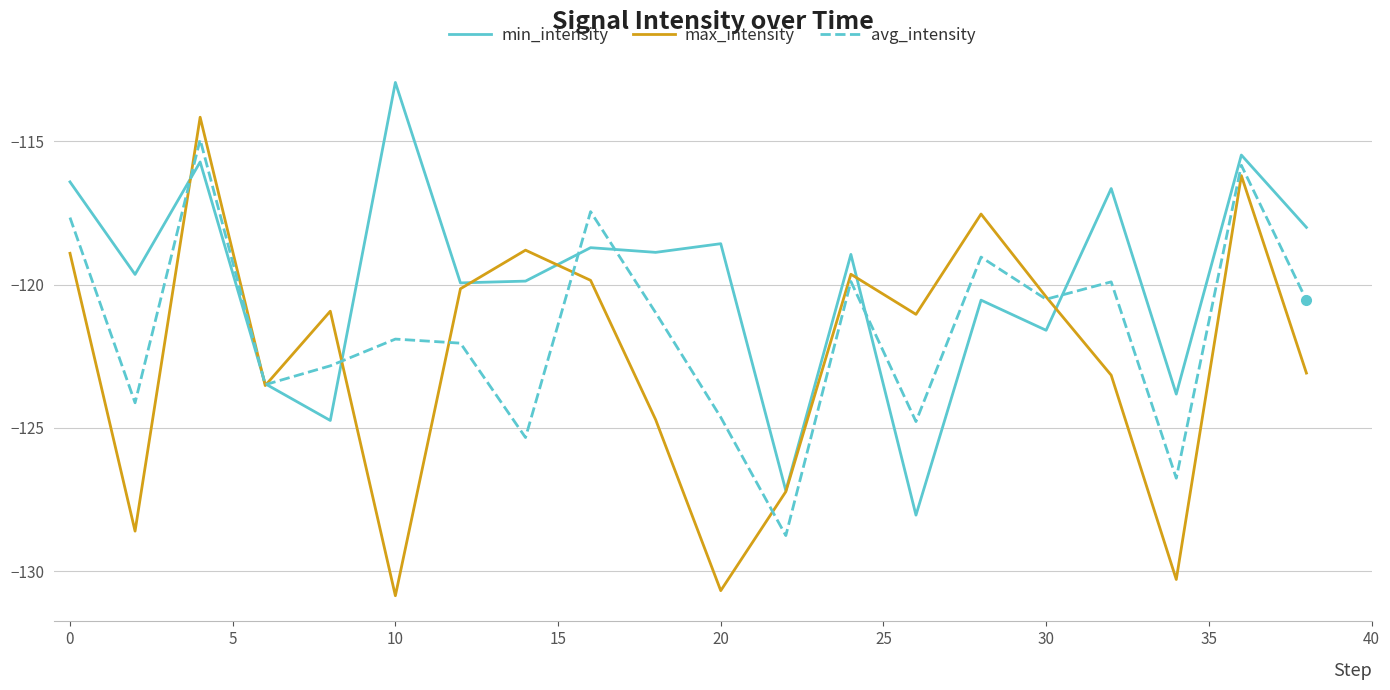

Rank the series by their average value, from highest to lowest.

min_intensity, avg_intensity, max_intensity